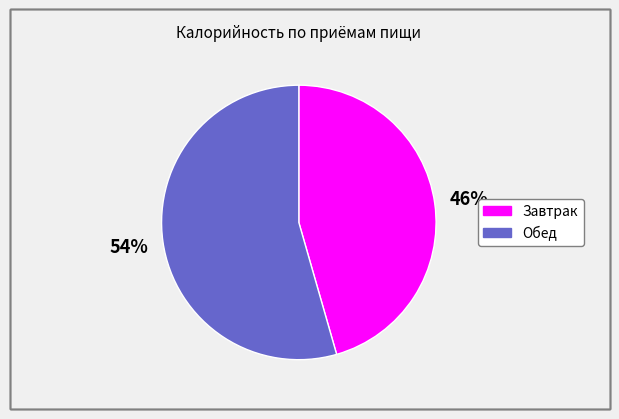

How many slices are in this pie chart?

2